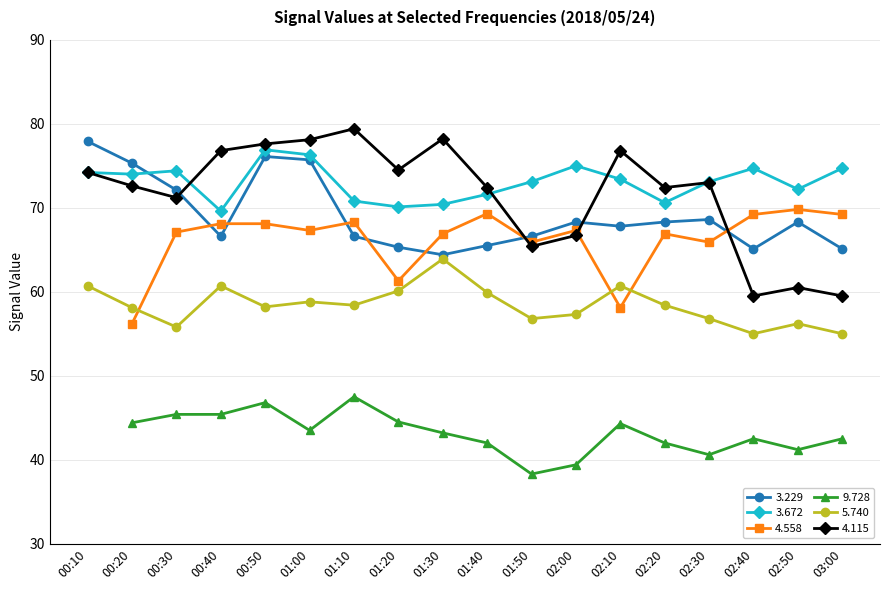

Between 01:10 and 02:20, which series saw the biggest shift?

  4.115